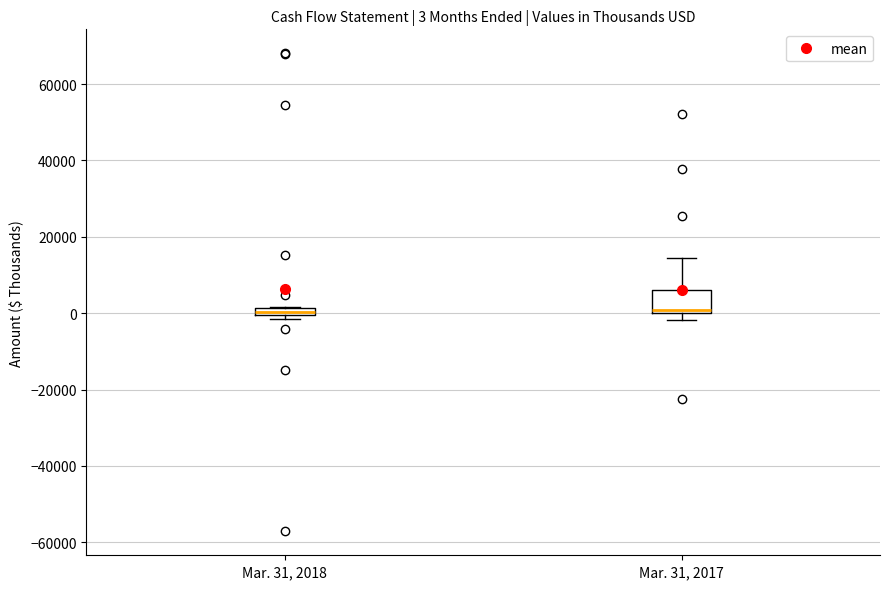

Which box is the tallest, from its lower edge to its upper edge?

Mar. 31, 2017